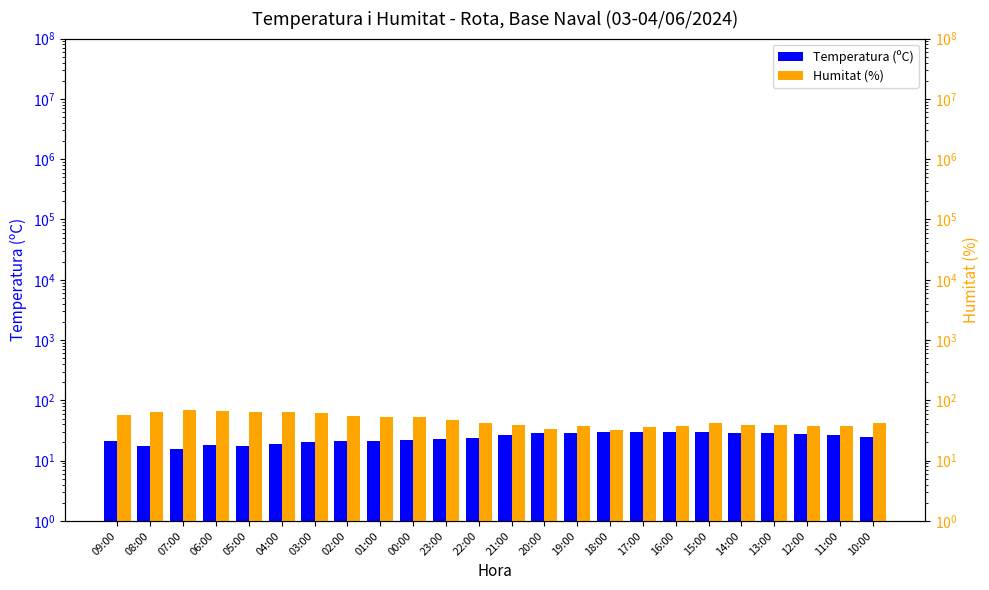

Reading left to right, list all the values displayed in this chart.

Temperatura (ºC): 21.1	17.3	15.9	18.0	17.7	19.2	20.2	21.1	21.5	21.8	22.7	24.1	26.4	28.4	29.0	29.8	30.0	30.3	29.6	29.2	28.6	27.8	26.5	24.7
Humitat (%): 58.0	64.0	69.0	67.0	65.0	63.0	62.0	54.0	53.0	52.0	48.0	42.0	39.0	33.0	38.0	32.0	36.0	37.0	42.0	39.0	39.0	37.0	38.0	42.0